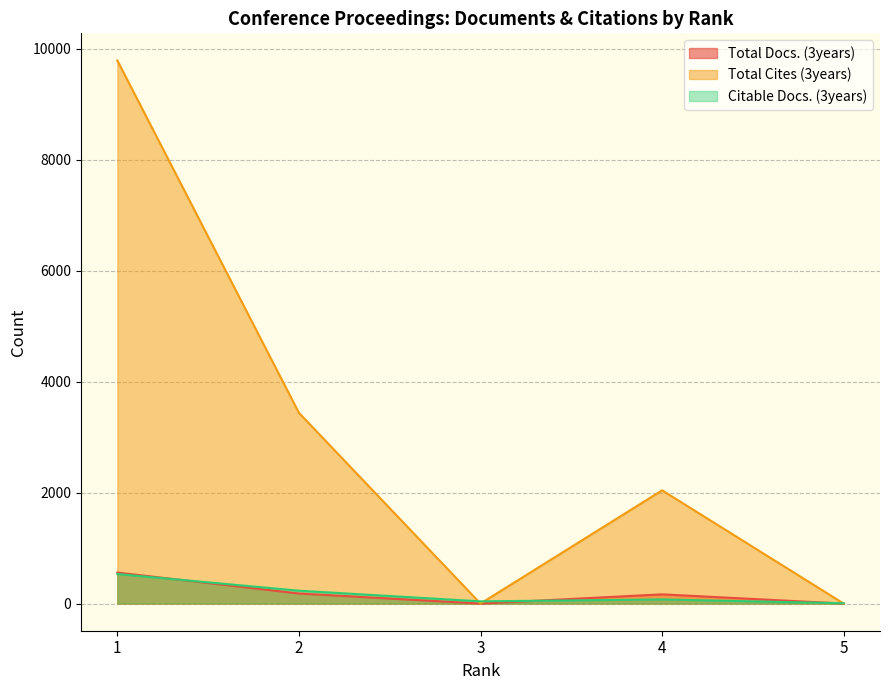

Reading left to right, transcribe all the data shown in this chart.

Total Docs. (3years): 1=559	2=181	3=0	4=166	5=0
Total Cites (3years): 1=9788	2=3437	3=0	4=2041	5=0
Citable Docs. (3years): 1=533	2=232	3=40	4=74	5=6